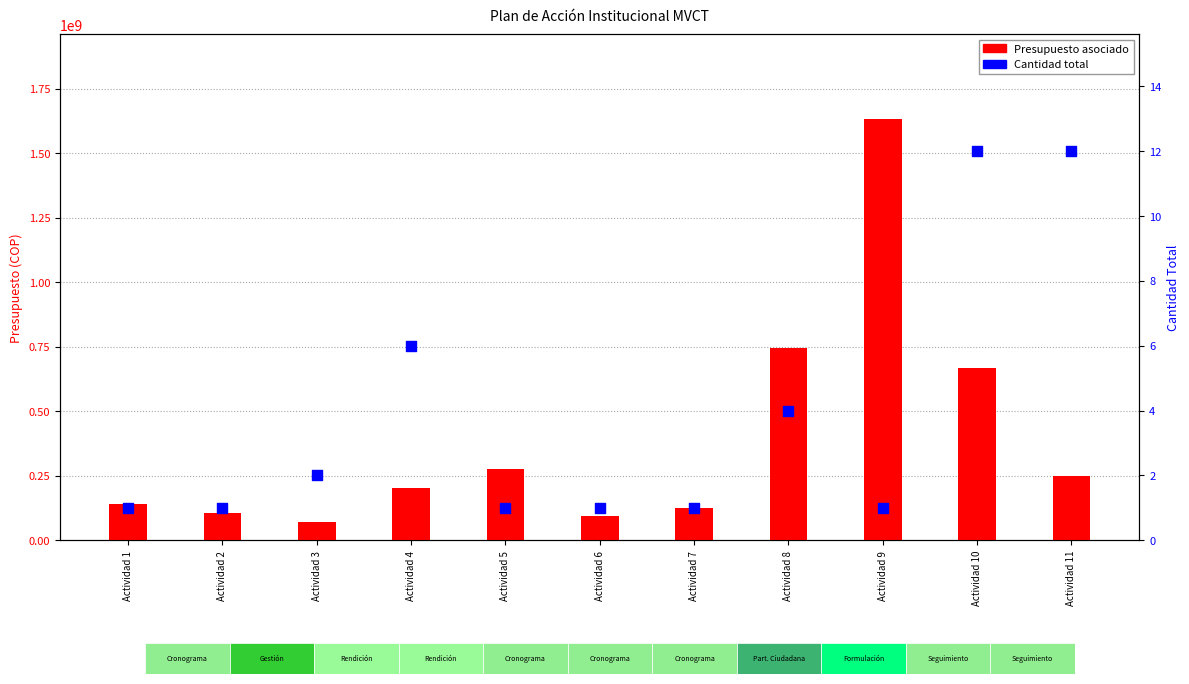

Which series has the largest Y range (max minus min)?

Presupuesto asociado